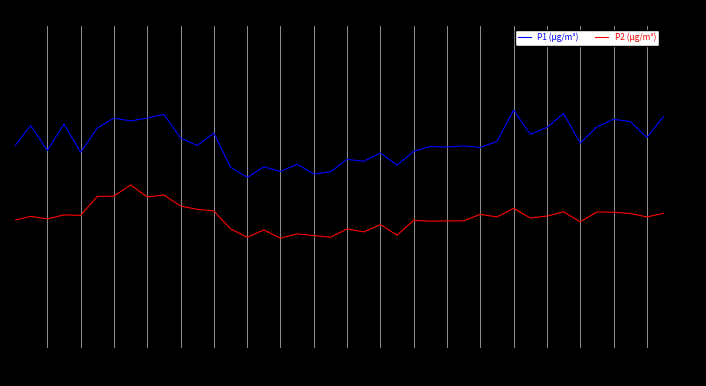

What is the label of the 27th point from the right?

01:10